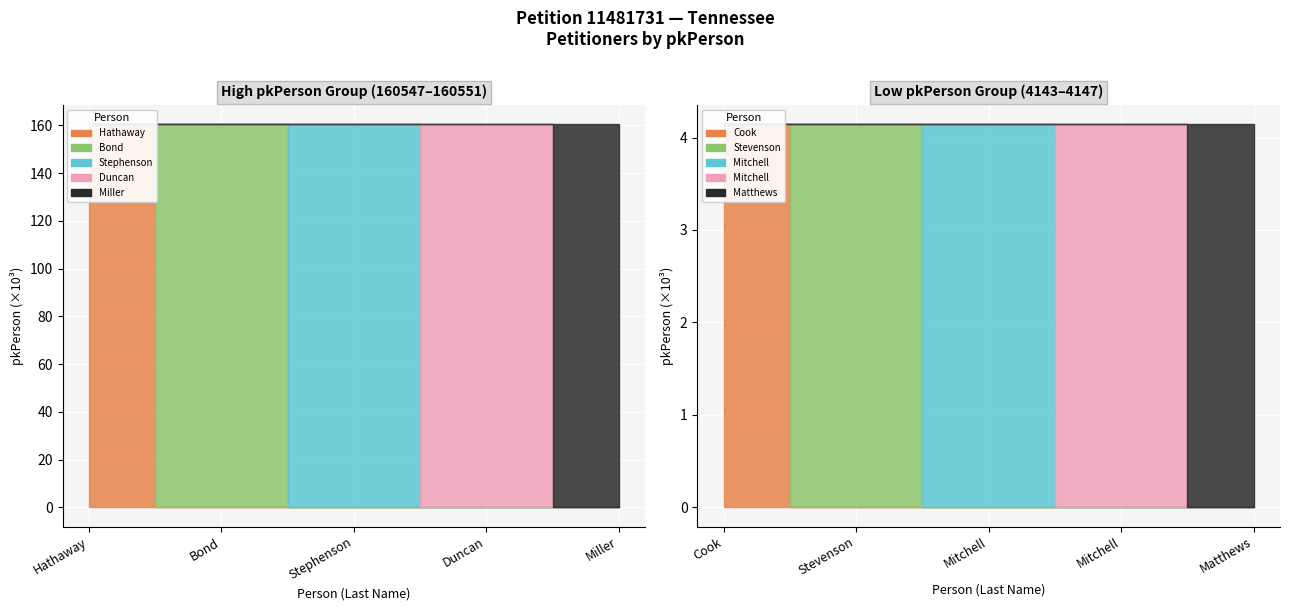

Which category has the highest value across all series?

Miller